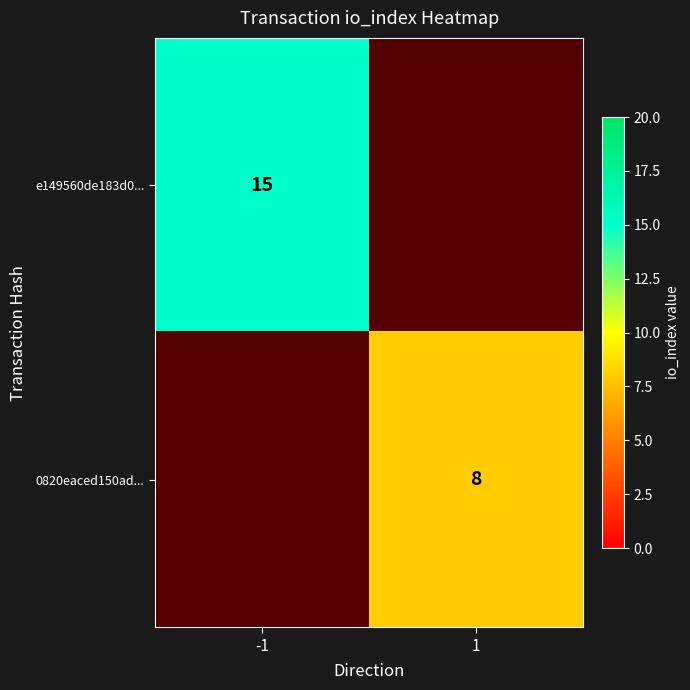

Is it true that e149560de183d0... equals 23 at -1?

False